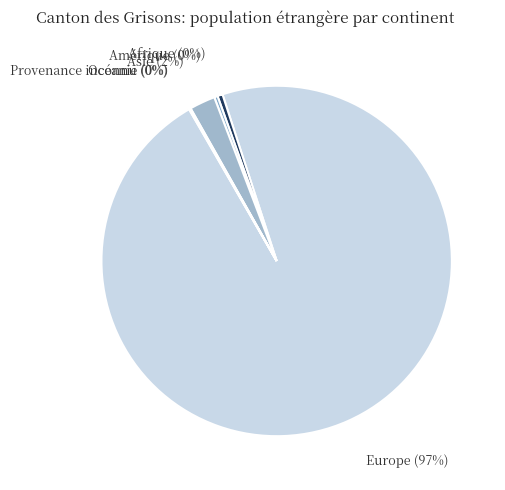

Does any single category account for the majority?

Yes